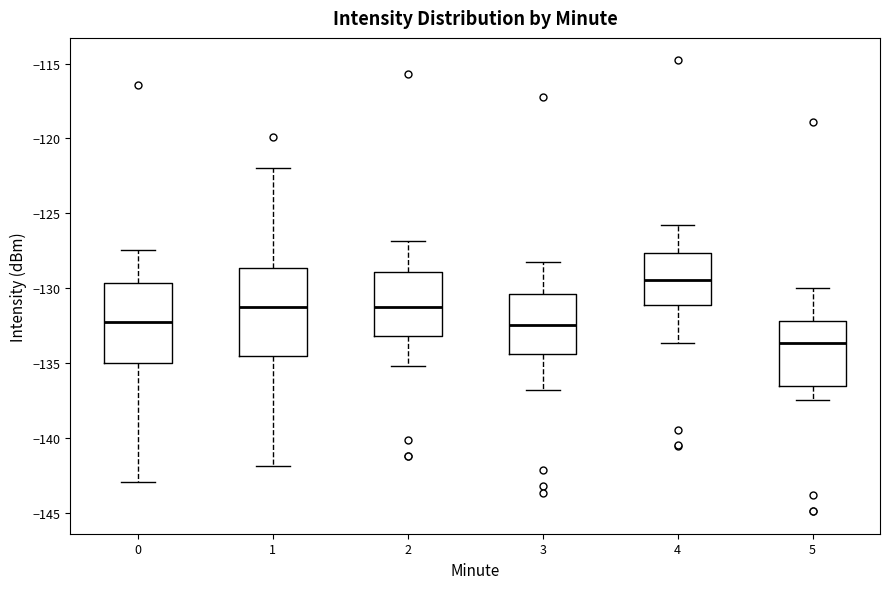

Where does the median line of the box at x = 0 sit on the y-axis? The values are not printed on the chart, so give them approximately, as read against the axis.

-132.5